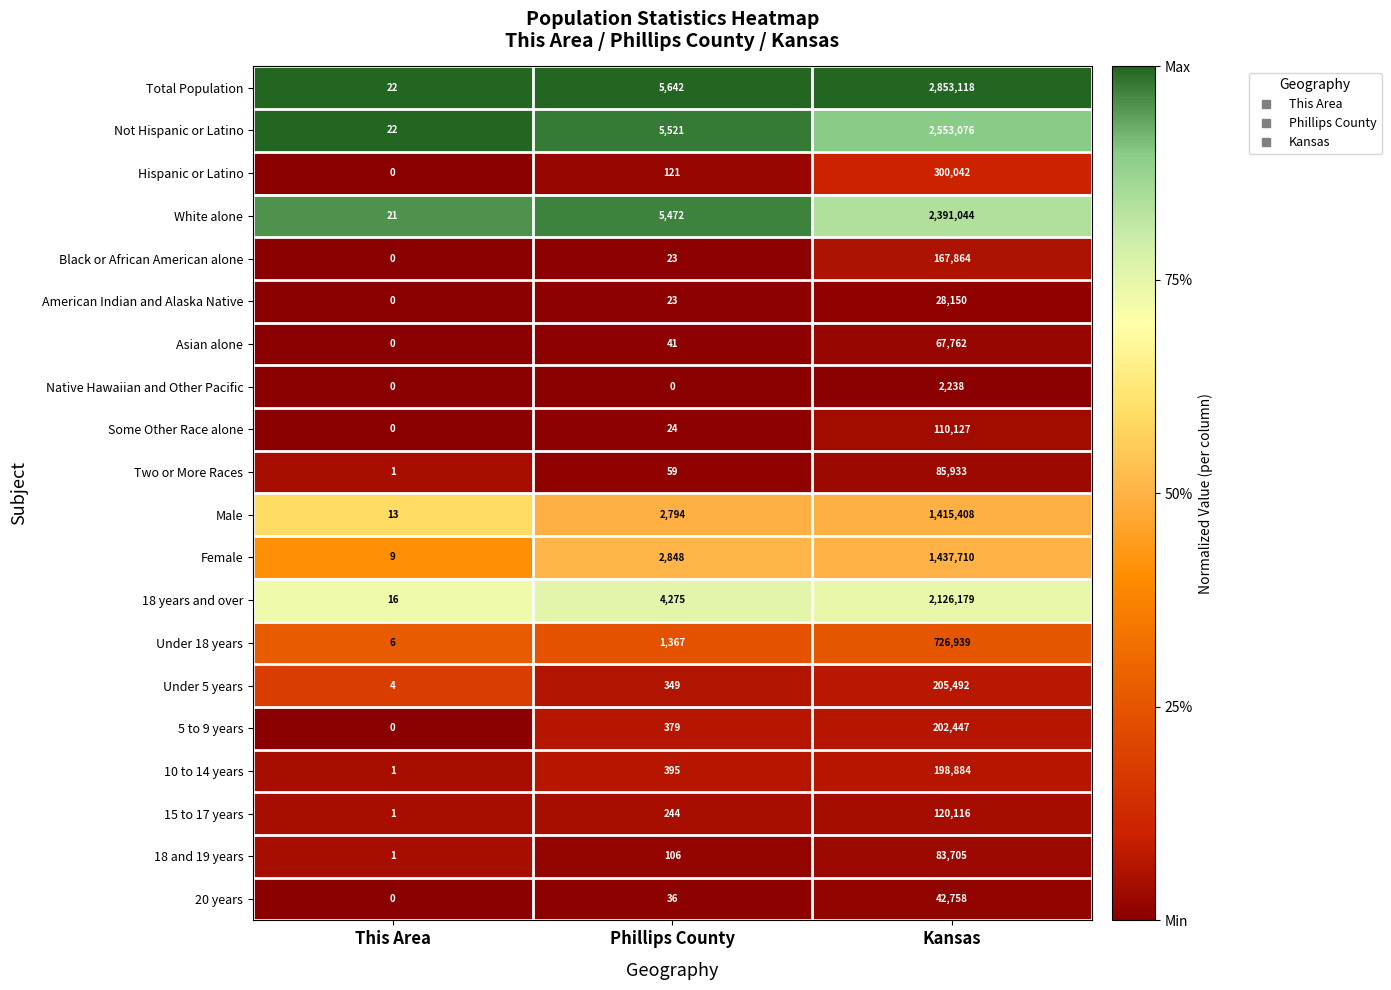

Which series has the widest spread of values?

Total Population